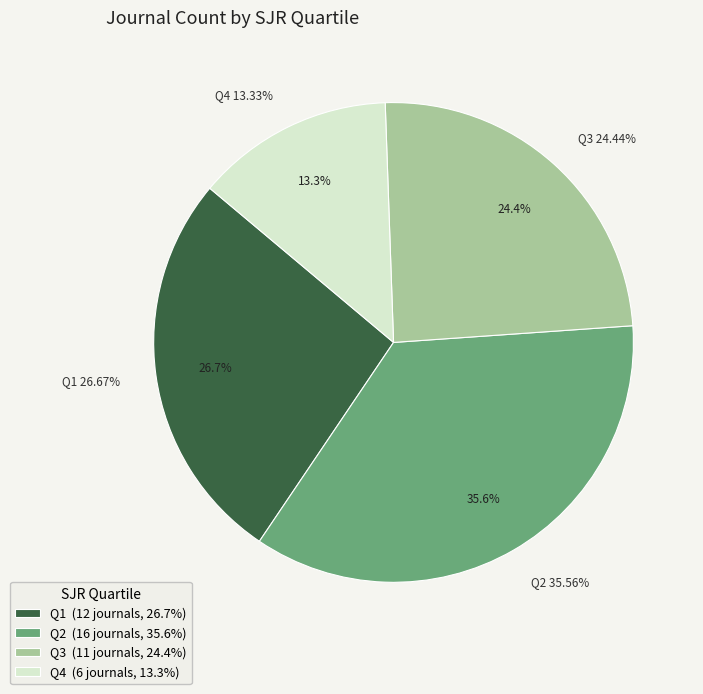

The Q4 slice represents 13% of the pie. True or false?

True